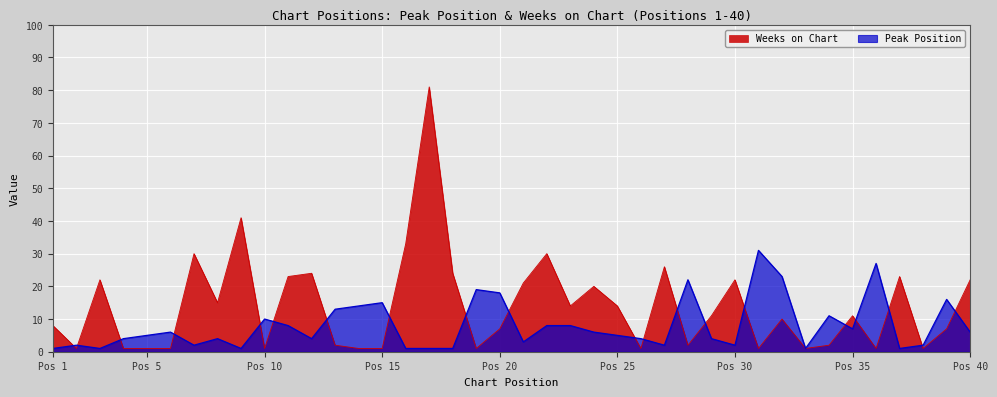

How many distinct data groups are displayed?

2